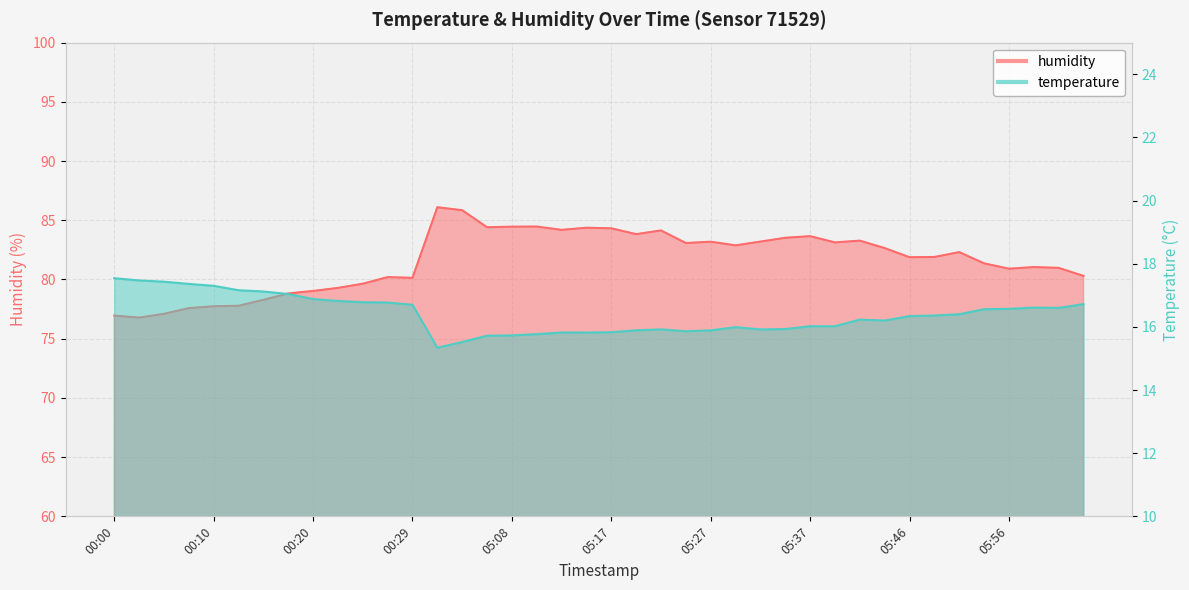

Which category has the lowest value in the temperature series?

05:00